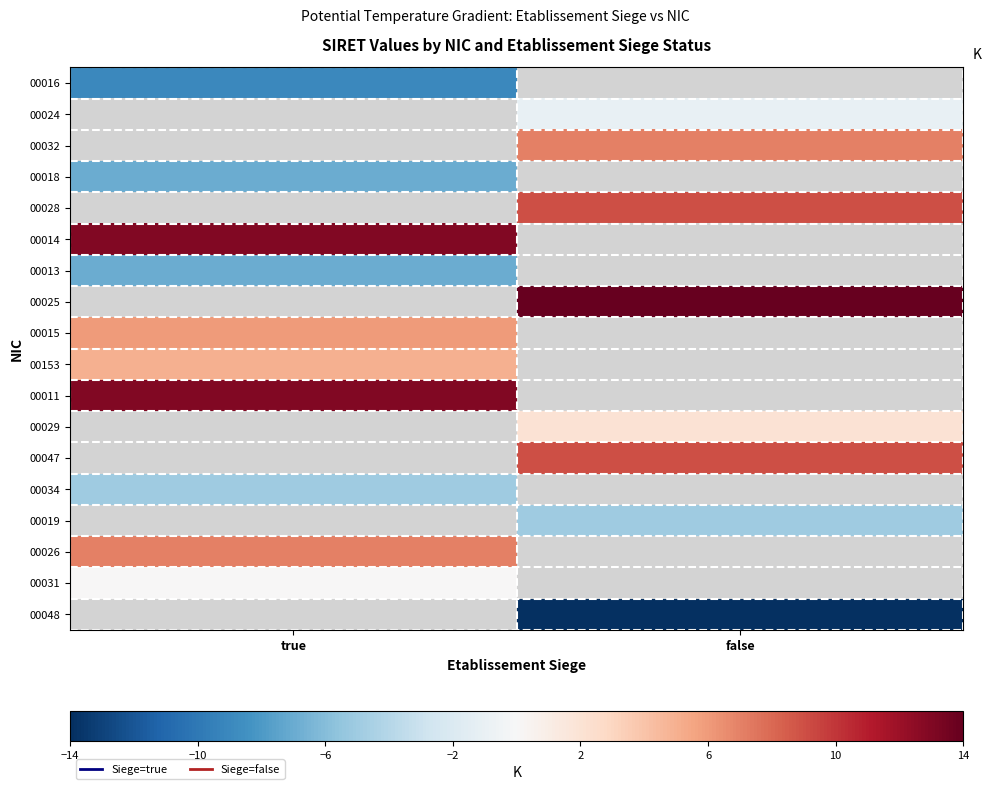

At how many categories does at least one series exceed -1?

2